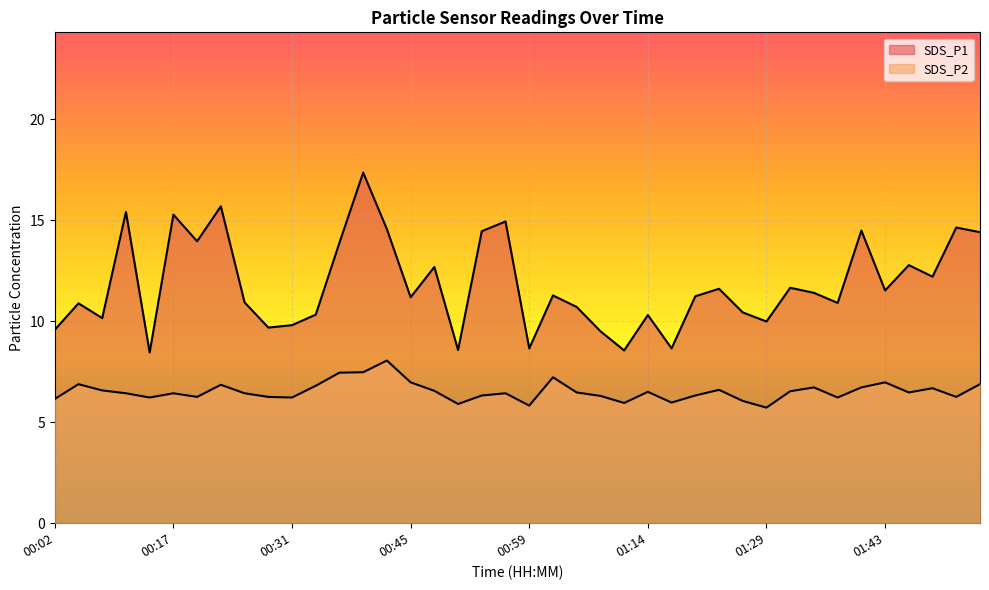

Reading right to left, transcribe all the data shown in this chart.

SDS_P1: 01:54=14.4	01:52=14.6	01:49=12.2	01:46=12.8	01:43=11.5	01:40=14.5	01:37=10.9	01:35=11.4	01:32=11.7	01:29=10.0	01:26=10.4	01:23=11.6	01:20=11.2	01:17=8.7	01:14=10.3	01:11=8.6	01:08=9.5	01:05=10.7	01:02=11.3	00:59=8.7	00:57=14.9	00:54=14.4	00:51=8.6	00:48=12.7	00:45=11.2	00:42=14.6	00:39=17.4	00:37=13.9	00:34=10.3	00:31=9.8	00:28=9.7	00:25=10.9	00:22=15.7	00:20=13.9	00:17=15.3	00:14=8.4	00:11=15.4	00:08=10.2	00:05=10.9	00:02=9.6
SDS_P2: 01:54=6.9	01:52=6.2	01:49=6.7	01:46=6.5	01:43=7.0	01:40=6.7	01:37=6.2	01:35=6.7	01:32=6.5	01:29=5.7	01:26=6.0	01:23=6.6	01:20=6.3	01:17=6.0	01:14=6.5	01:11=6.0	01:08=6.3	01:05=6.5	01:02=7.2	00:59=5.8	00:57=6.4	00:54=6.3	00:51=5.9	00:48=6.5	00:45=7.0	00:42=8.1	00:39=7.5	00:37=7.5	00:34=6.8	00:31=6.2	00:28=6.2	00:25=6.4	00:22=6.8	00:20=6.2	00:17=6.4	00:14=6.2	00:11=6.4	00:08=6.6	00:05=6.9	00:02=6.2